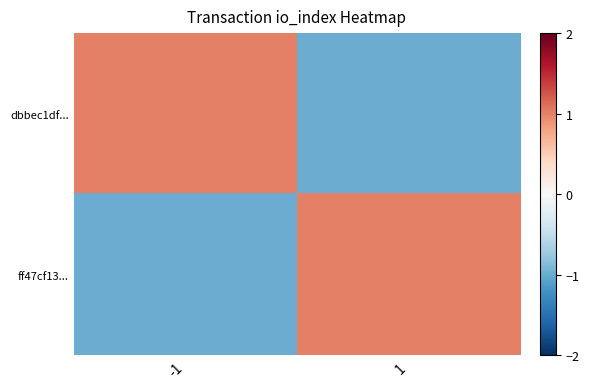

Reading left to right, transcribe all the data shown in this chart.

dbbec1df...: -1=1	1=-1
ff47cf13...: -1=-1	1=1